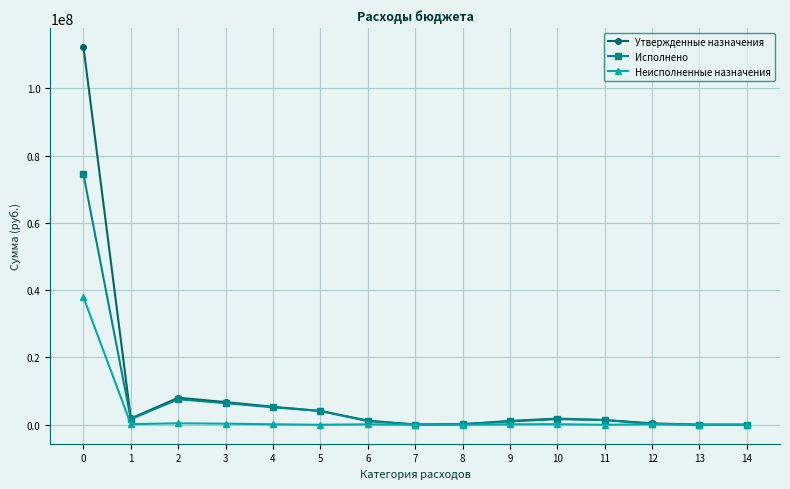

True or false: Исполнено has a value of 74386268.4 at 0.

True